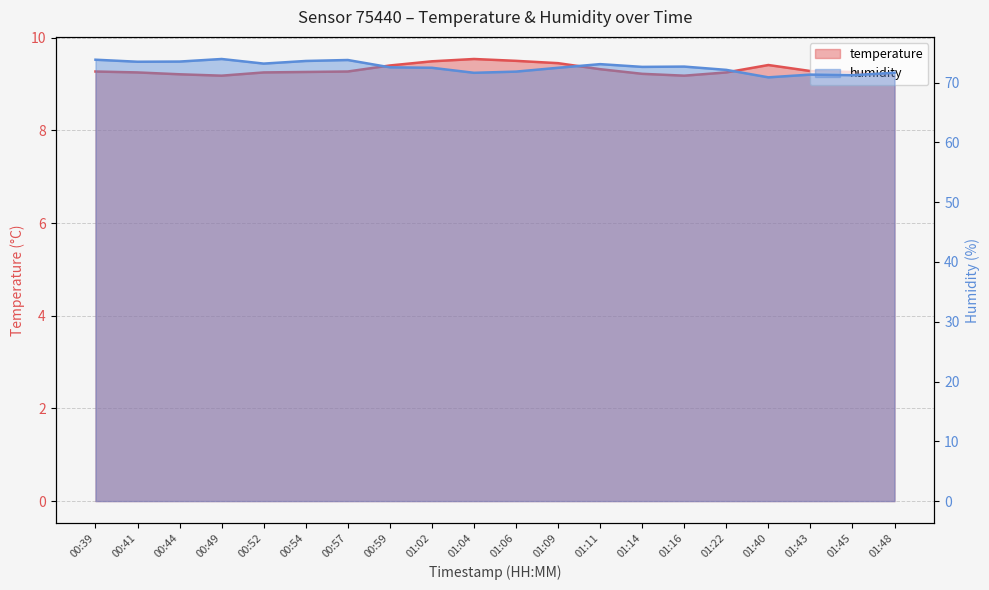

What position from the left is 00:59?

8